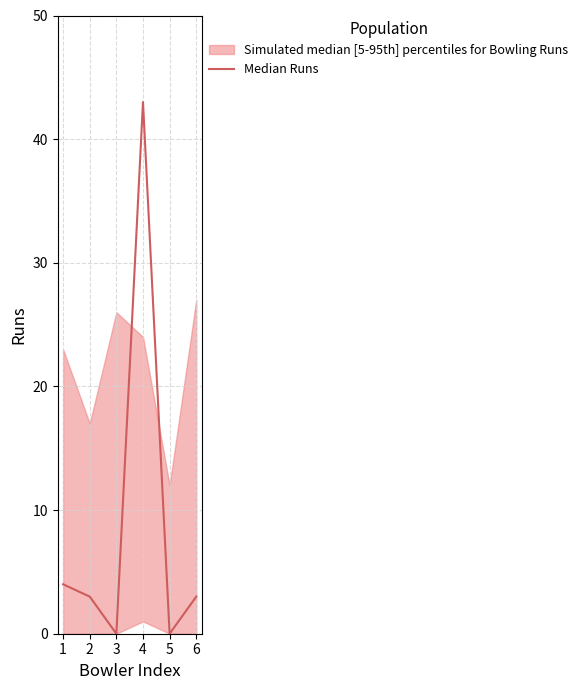

Is it true that the value at 1 is 1?

False